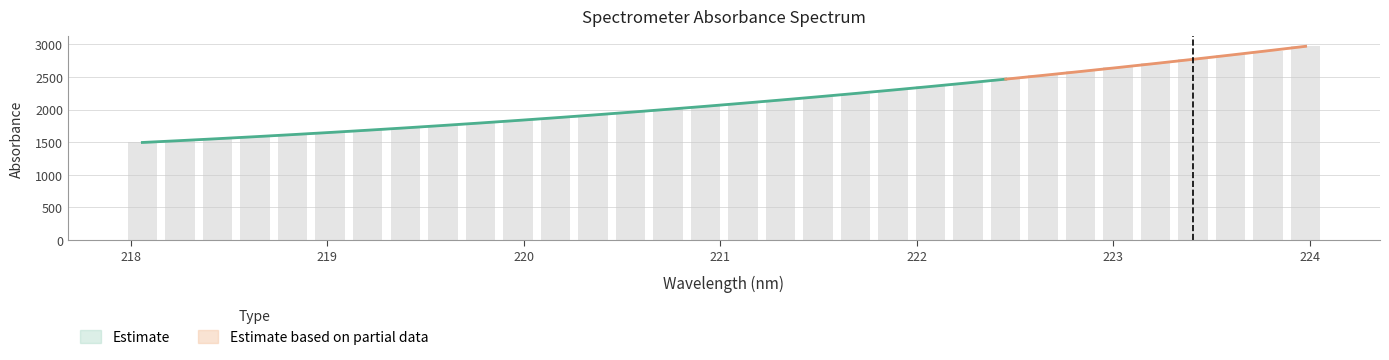

What is the greatest value displayed?

2969.6